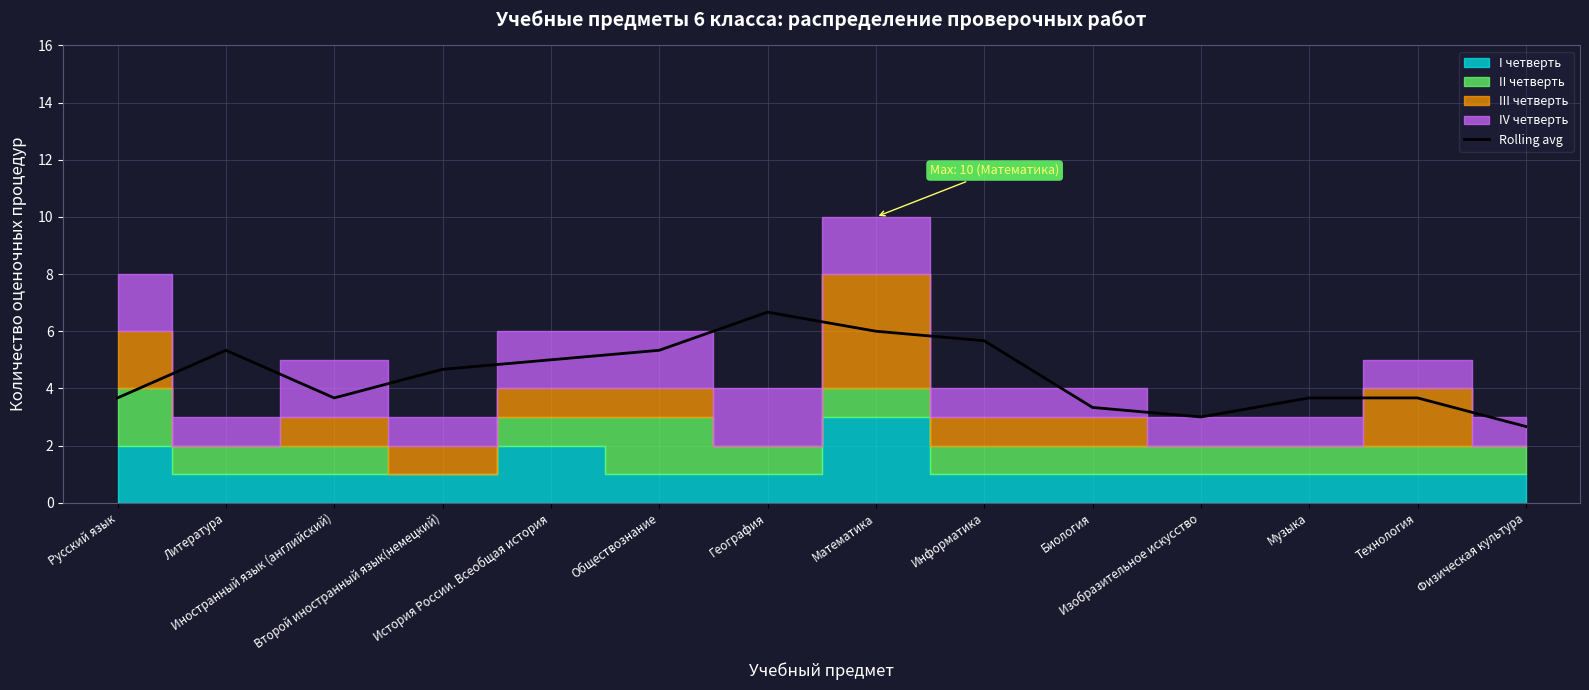

Is it true that the value at Музыка is 6.3?

False